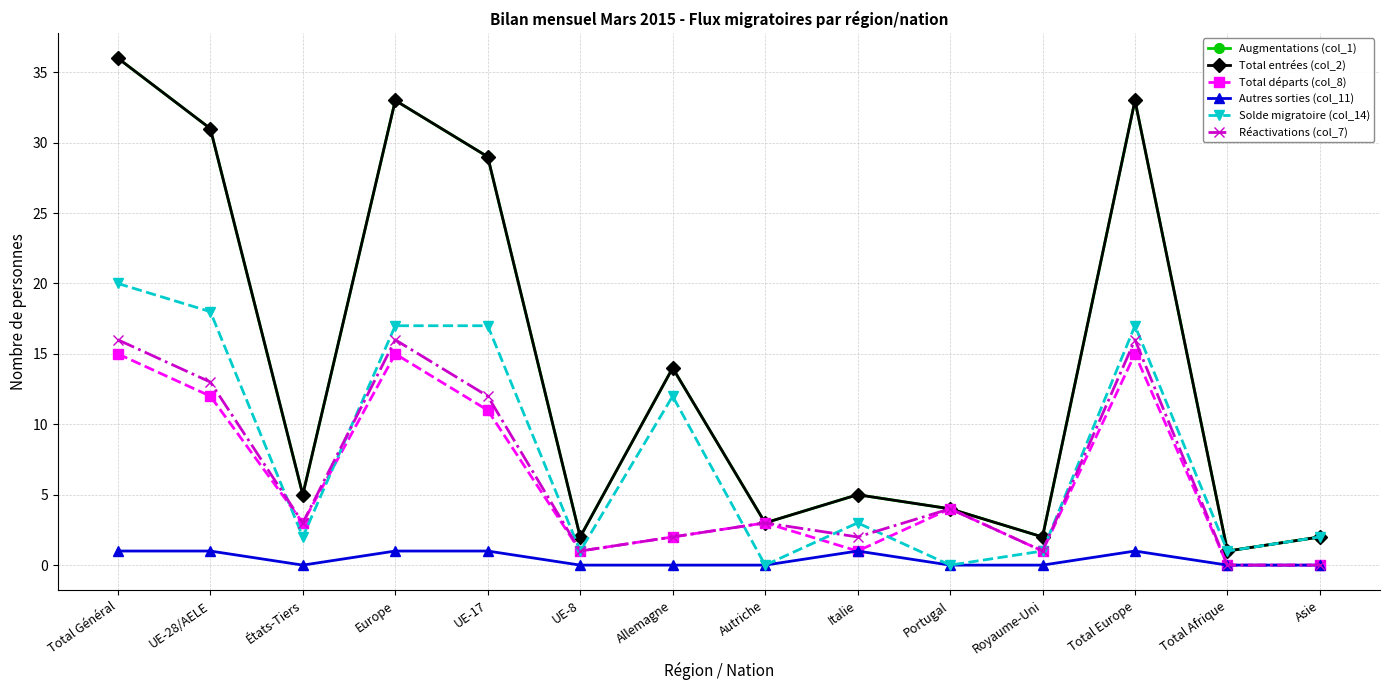

In Total départs (col_8), how many points are lower than both neighbors (excluding endpoints)?

4